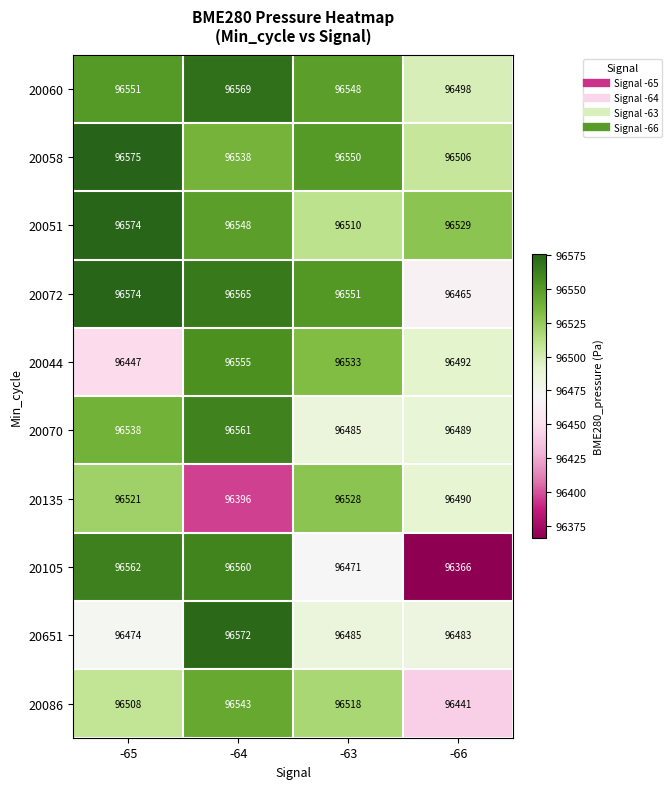

Where is 20086 nearest to the value 96492?

-65